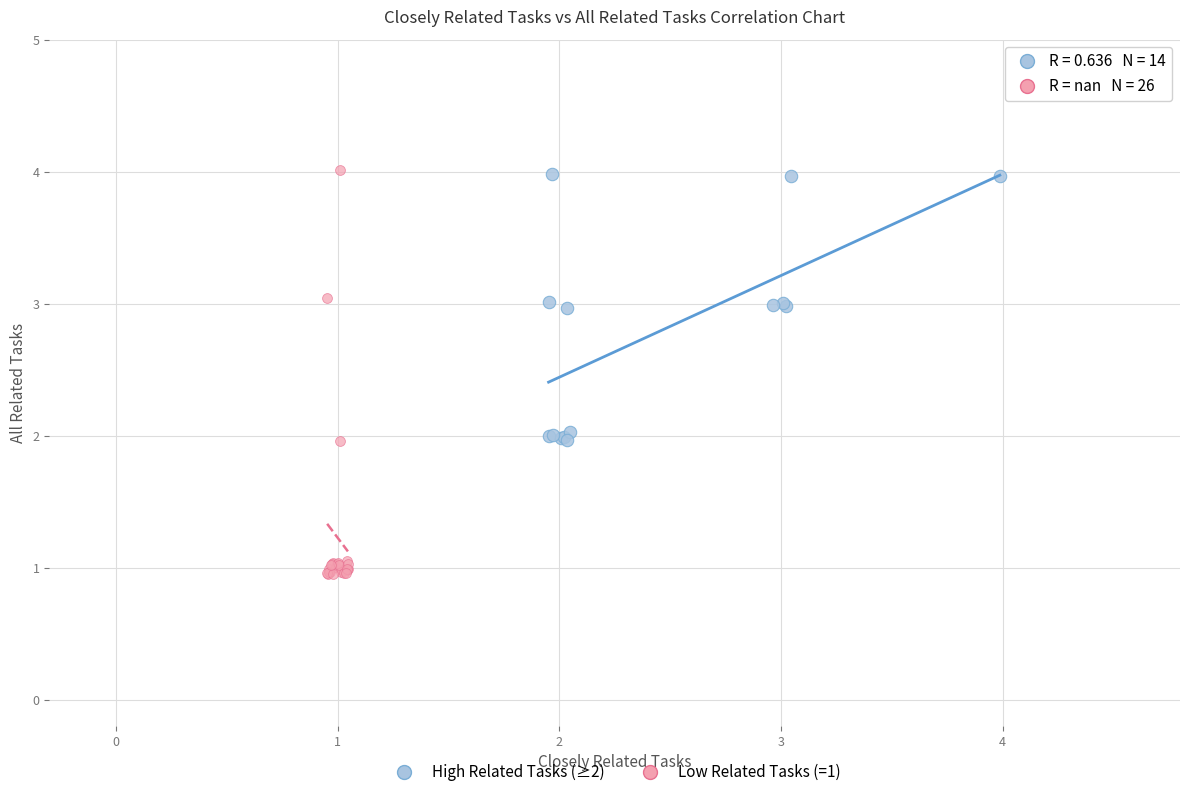

What are all the series names shown in the legend?

High Related Tasks (≥2), Low Related Tasks (=1)